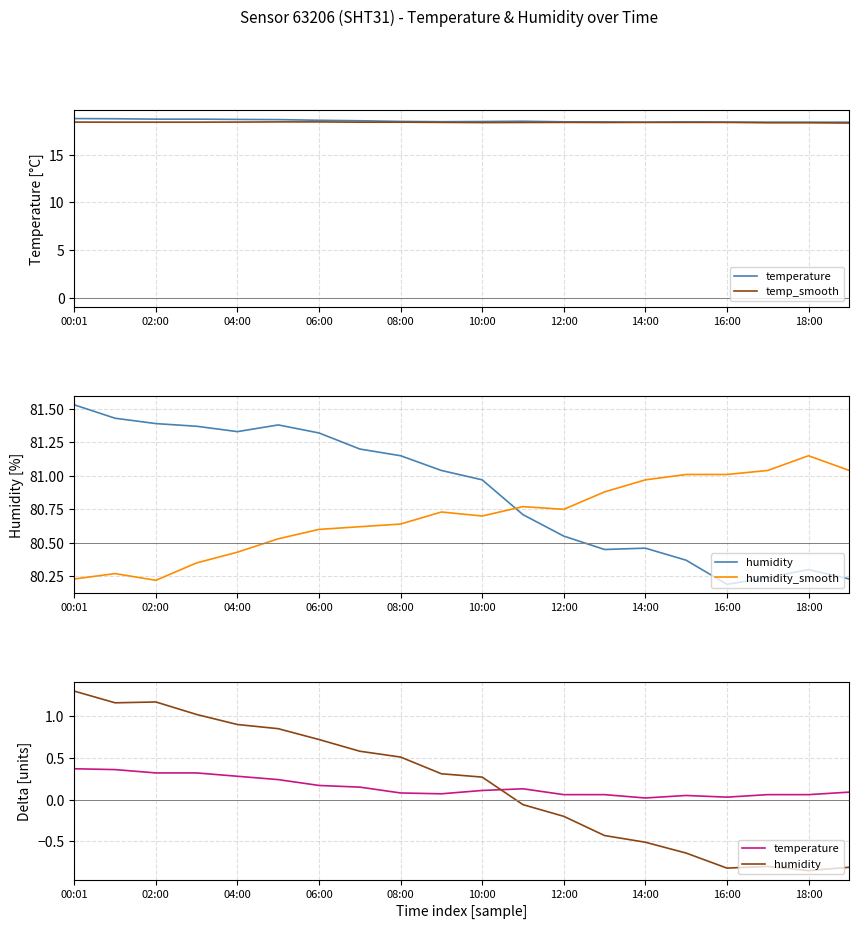

What are all the series names shown in the legend?

temperature, temp_smooth, humidity, humidity_smooth